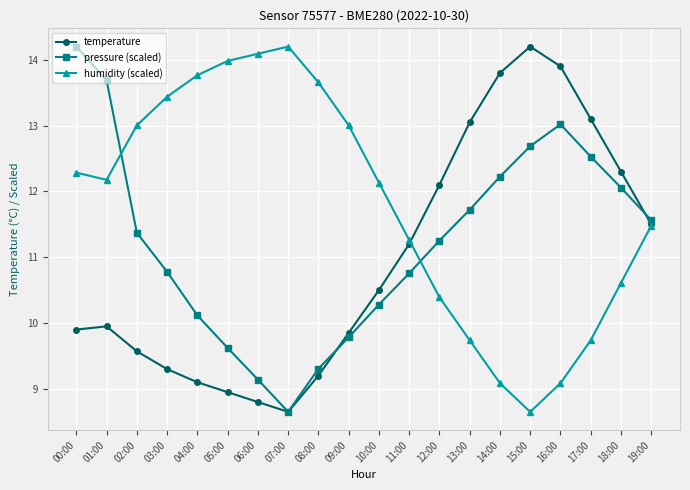

Which category has the lowest value in the pressure (scaled) series?

07:00